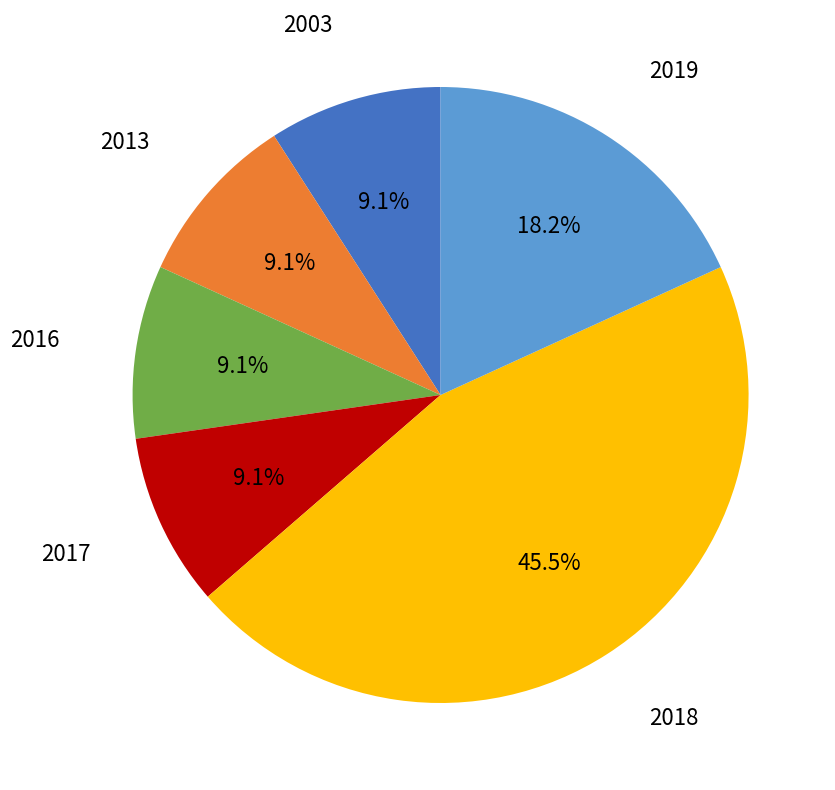

Which category has the biggest portion of the pie?

2018